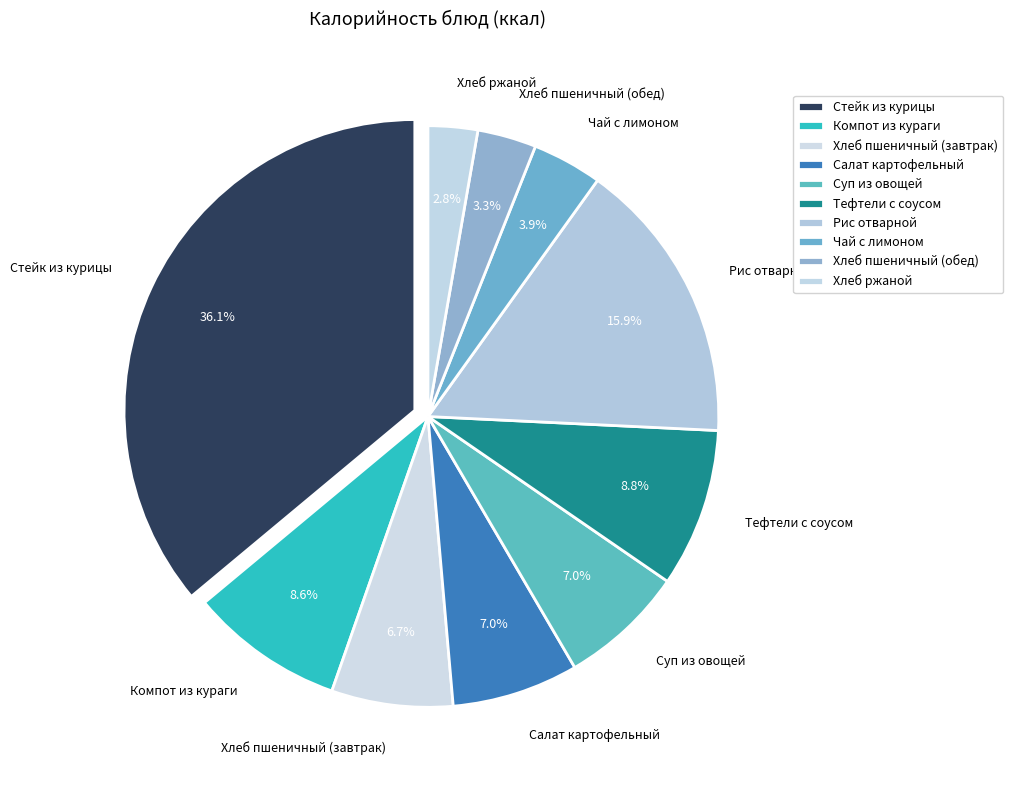

The Компот из кураги slice represents 9% of the pie. True or false?

True